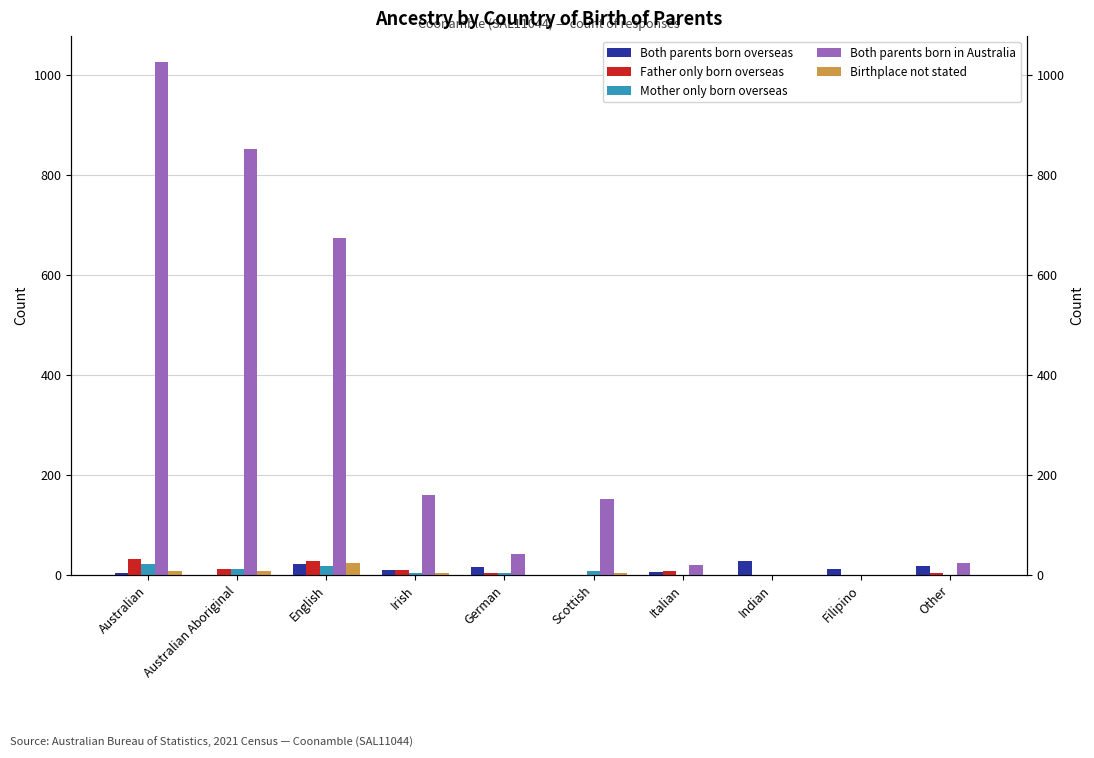

At which category is the sum across all series the highest?

Australian